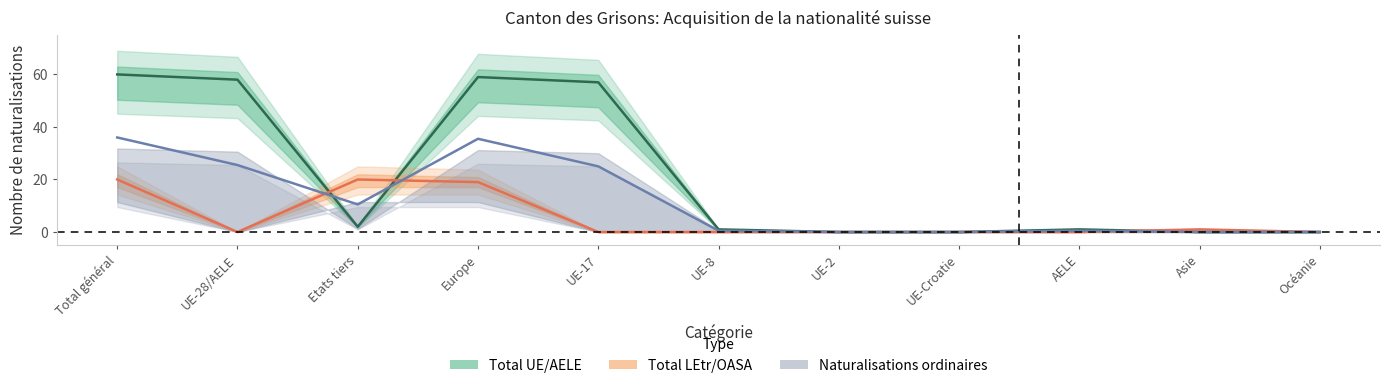

Between which two adjacent categories do Total UE/AELE and Naturalisations LEtr first intersect?

UE-28/AELE and Etats tiers